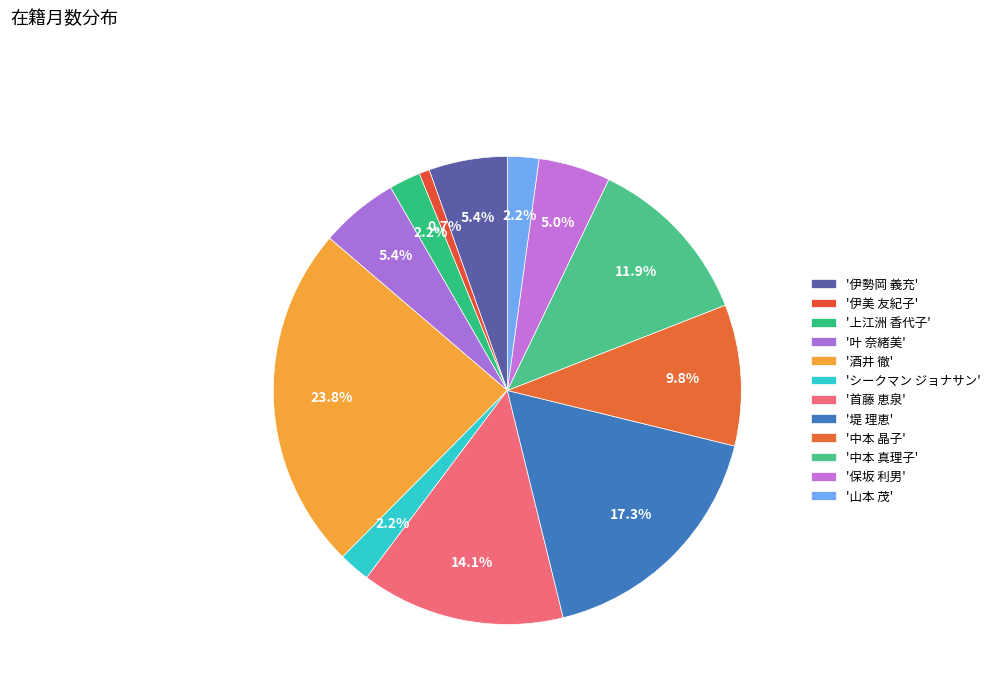

How many slices are in this pie chart?

12